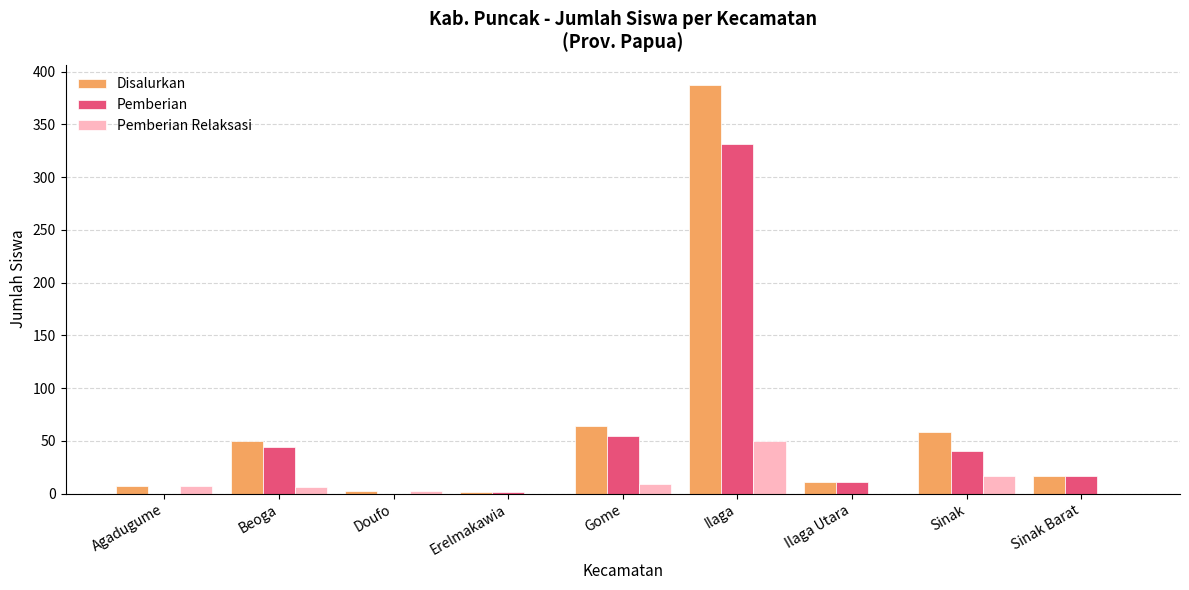

What is the greatest value displayed?

387